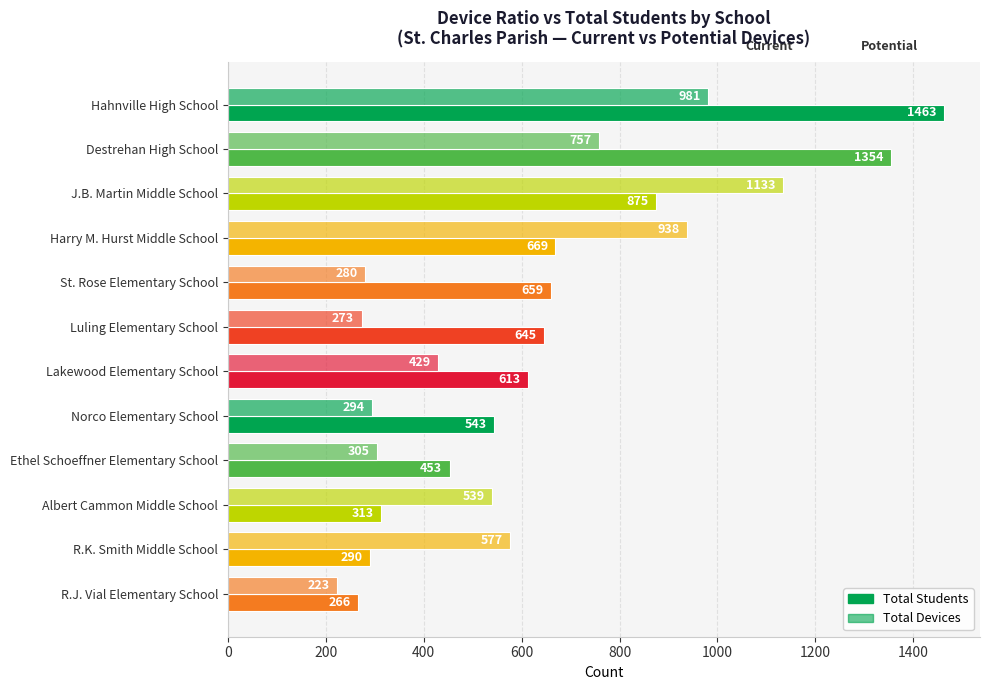

How many distinct data groups are displayed?

2